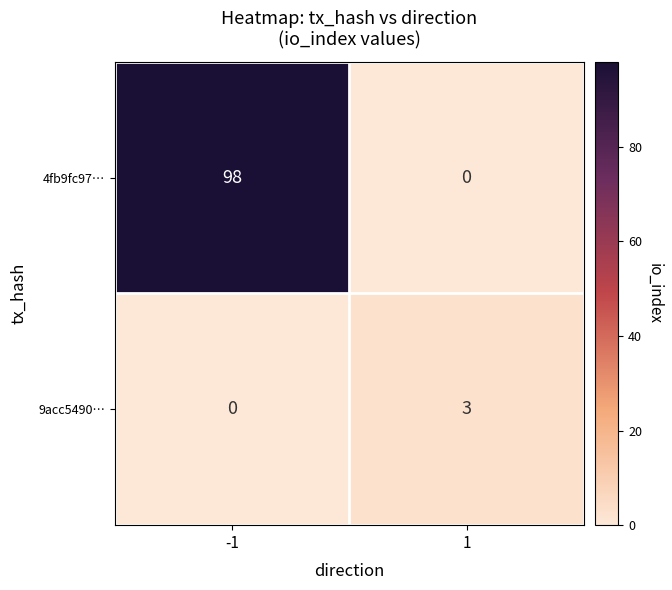

What is the sum of all 4fb9fc97… values?

98